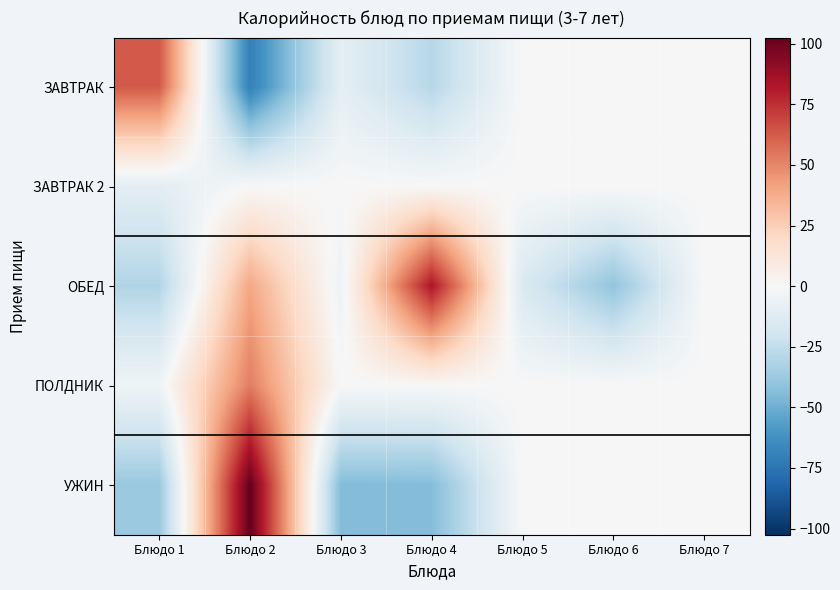

How many categories are shown in the chart?

7